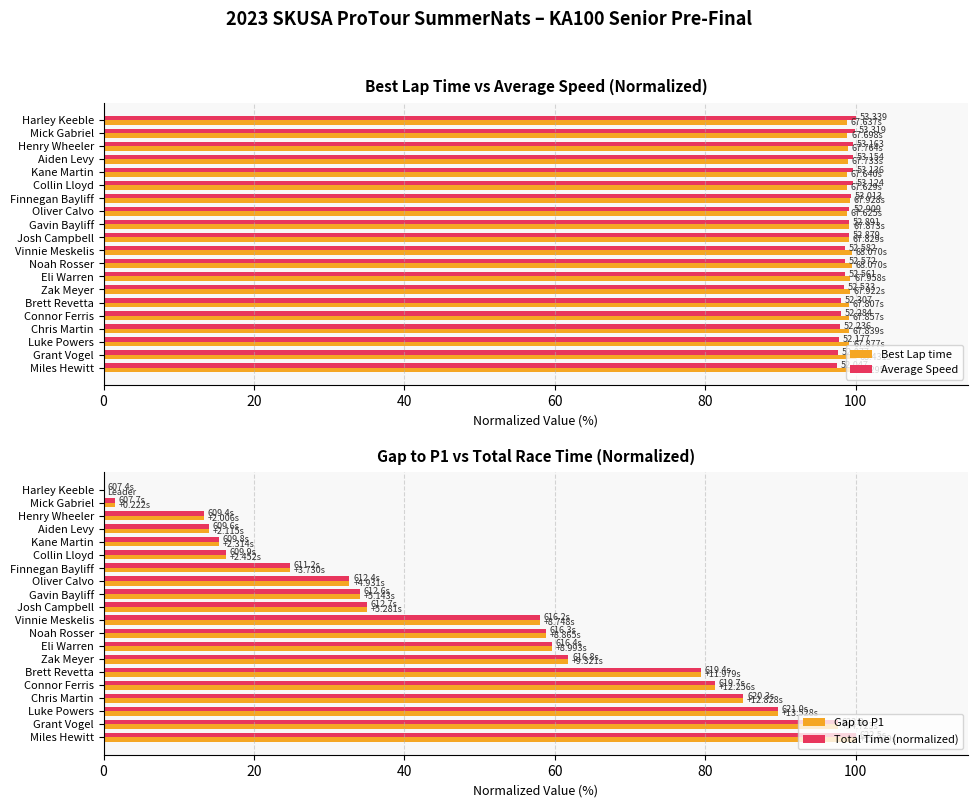

What is the sum of the Total Time (normalized) values at Vinnie Meskelis and Aiden Levy?

72.0